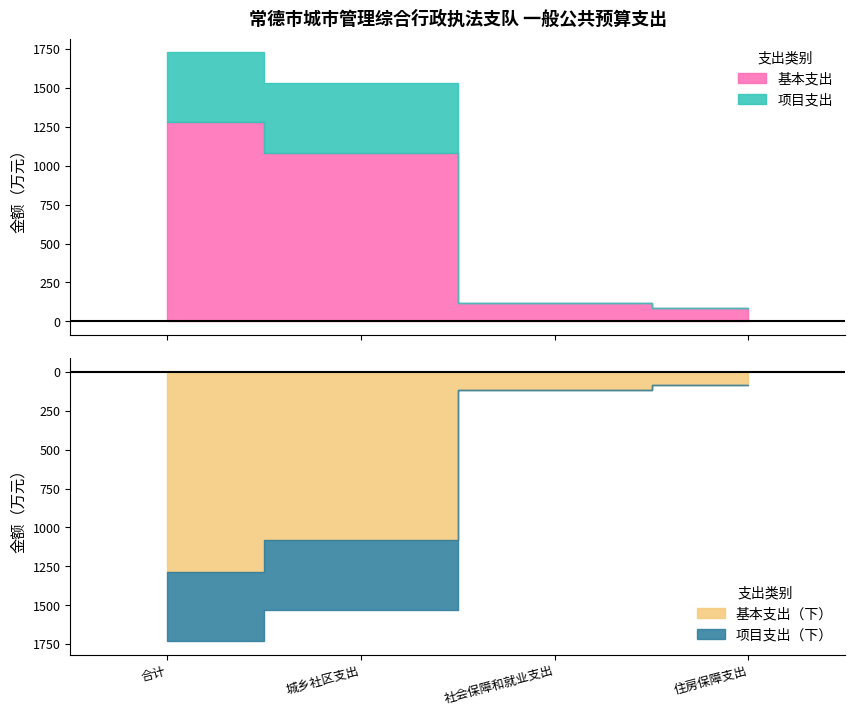

Reading left to right, extract all data points from this chart.

基本支出: 1283.9	1082.1	115.1	86.6
项目支出: 446.9	446.9	0.0	0.0